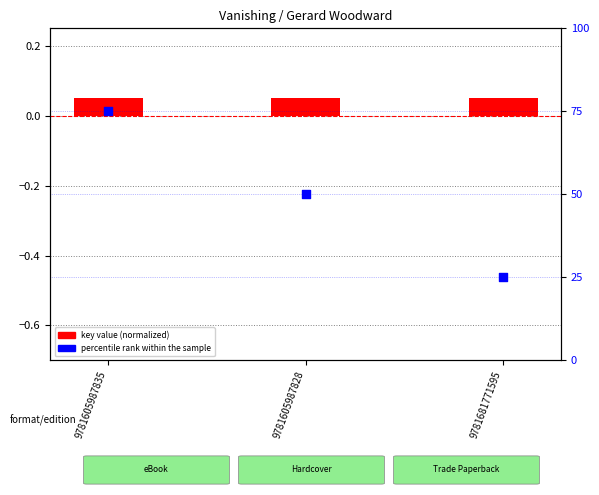

At which category is the sum across all series the highest?

9781605987835